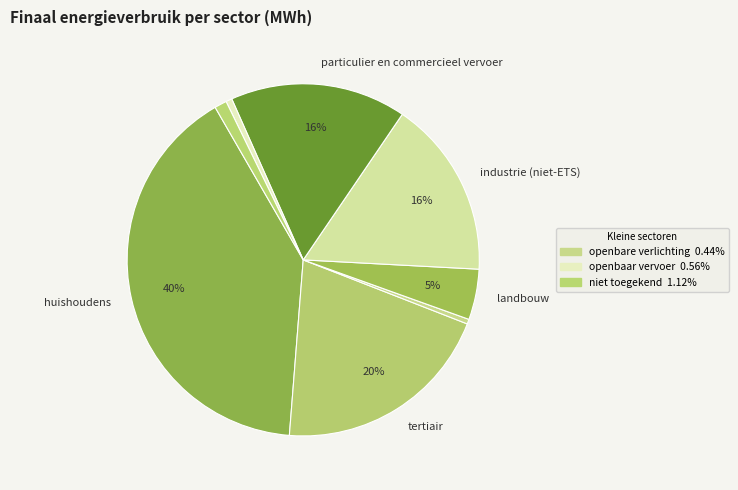

Count the number of slices in the pie.

8